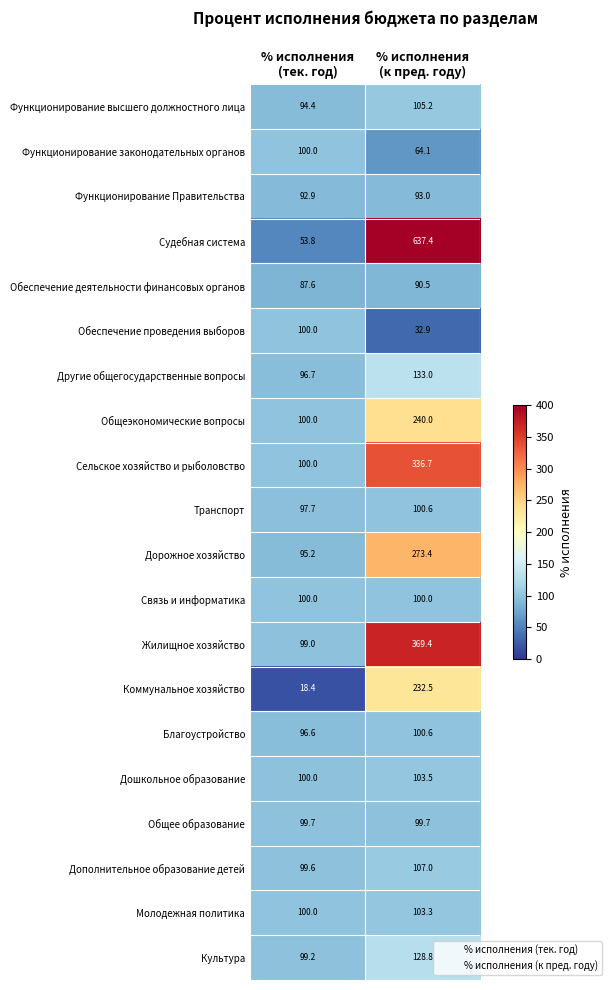

Which series has the widest spread of values?

Судебная система